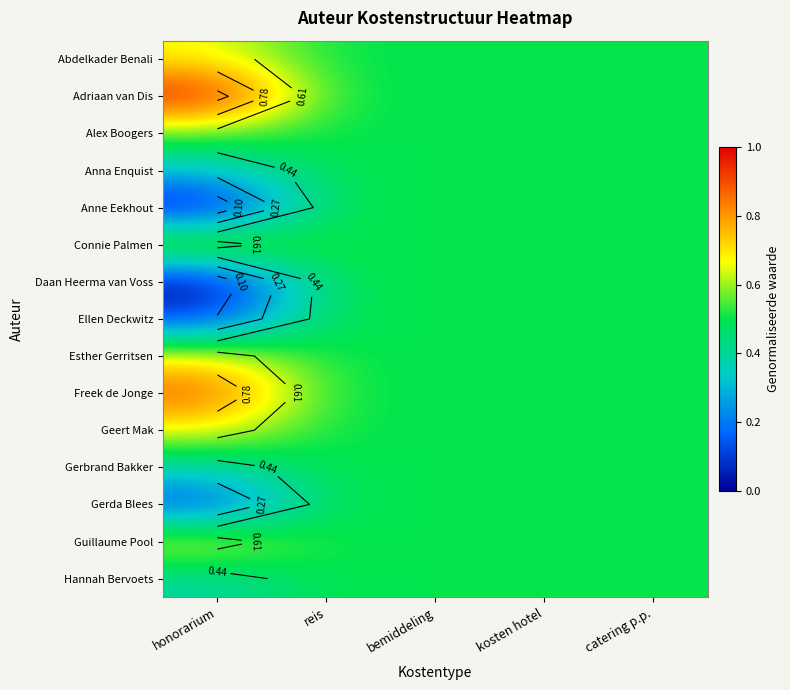

List the series in order of their peak value, highest first.

Adriaan van Dis, Freek de Jonge, Abdelkader Benali, Connie Palmen, Esther Gerritsen, Geert Mak, Guillaume Pool, Alex Boogers, Anna Enquist, Anne Eekhout, Daan Heerma van Voss, Ellen Deckwitz, Gerbrand Bakker, Gerda Blees, Hannah Bervoets